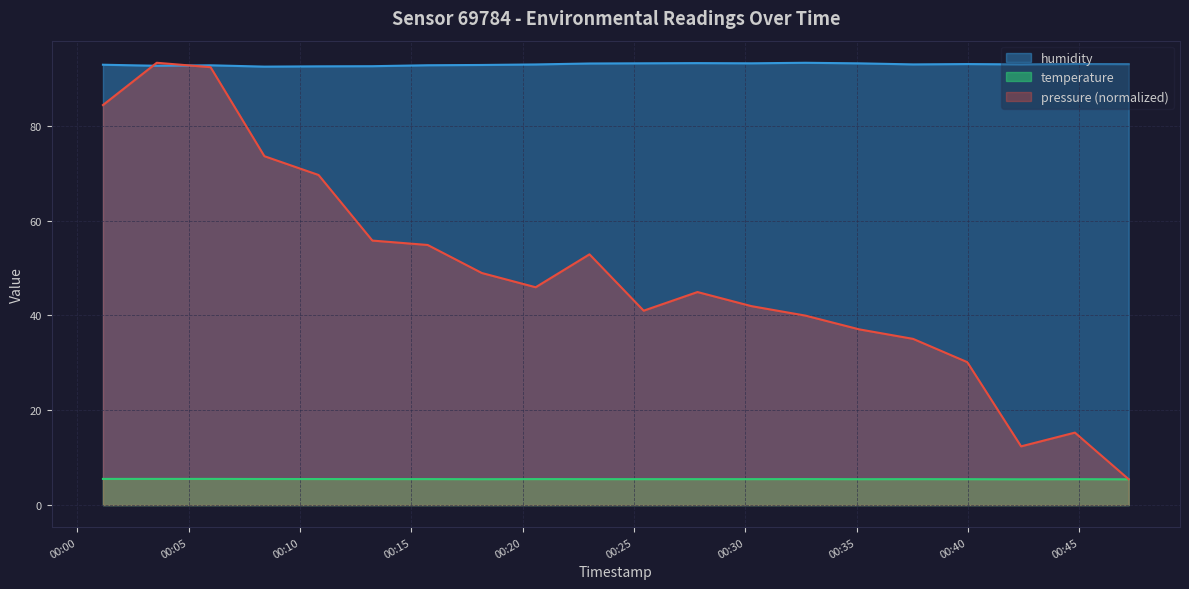

What position from the right is 2023-01-16T00:35:07?

6